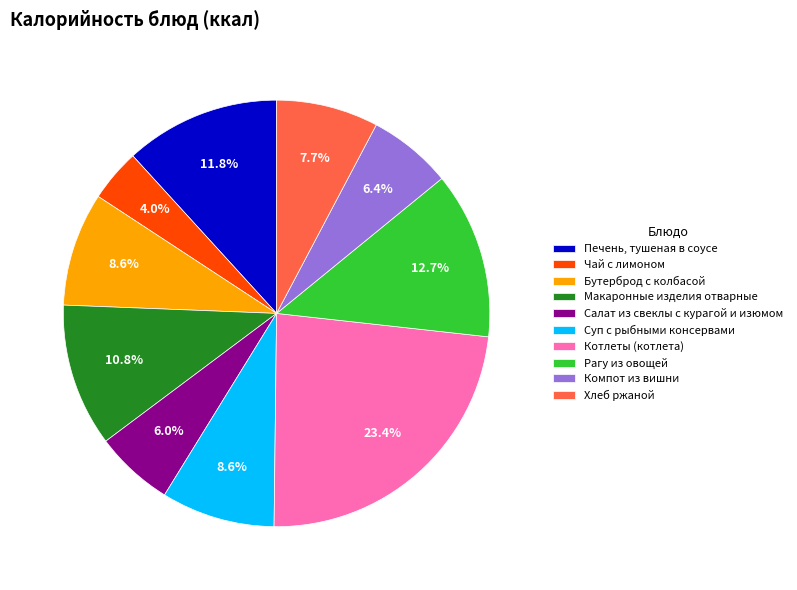

To the nearest percent, what is the difference between the Суп с рыбными консервами and Печень, тушеная в соусе slice percentages?

3%